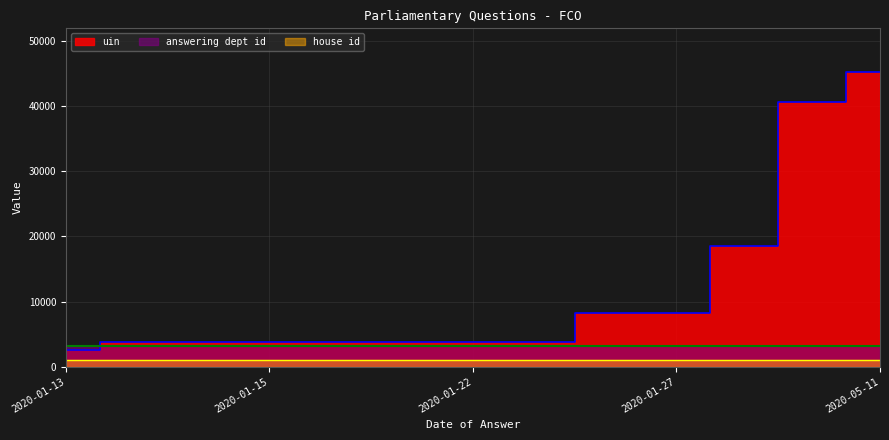

What is the label of the 11th point from the left?

2020-02-21